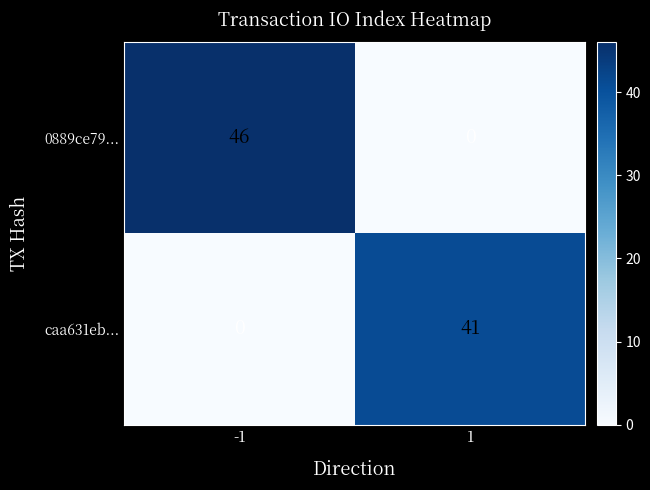

What is the highest value of the caa631eb... series?

41